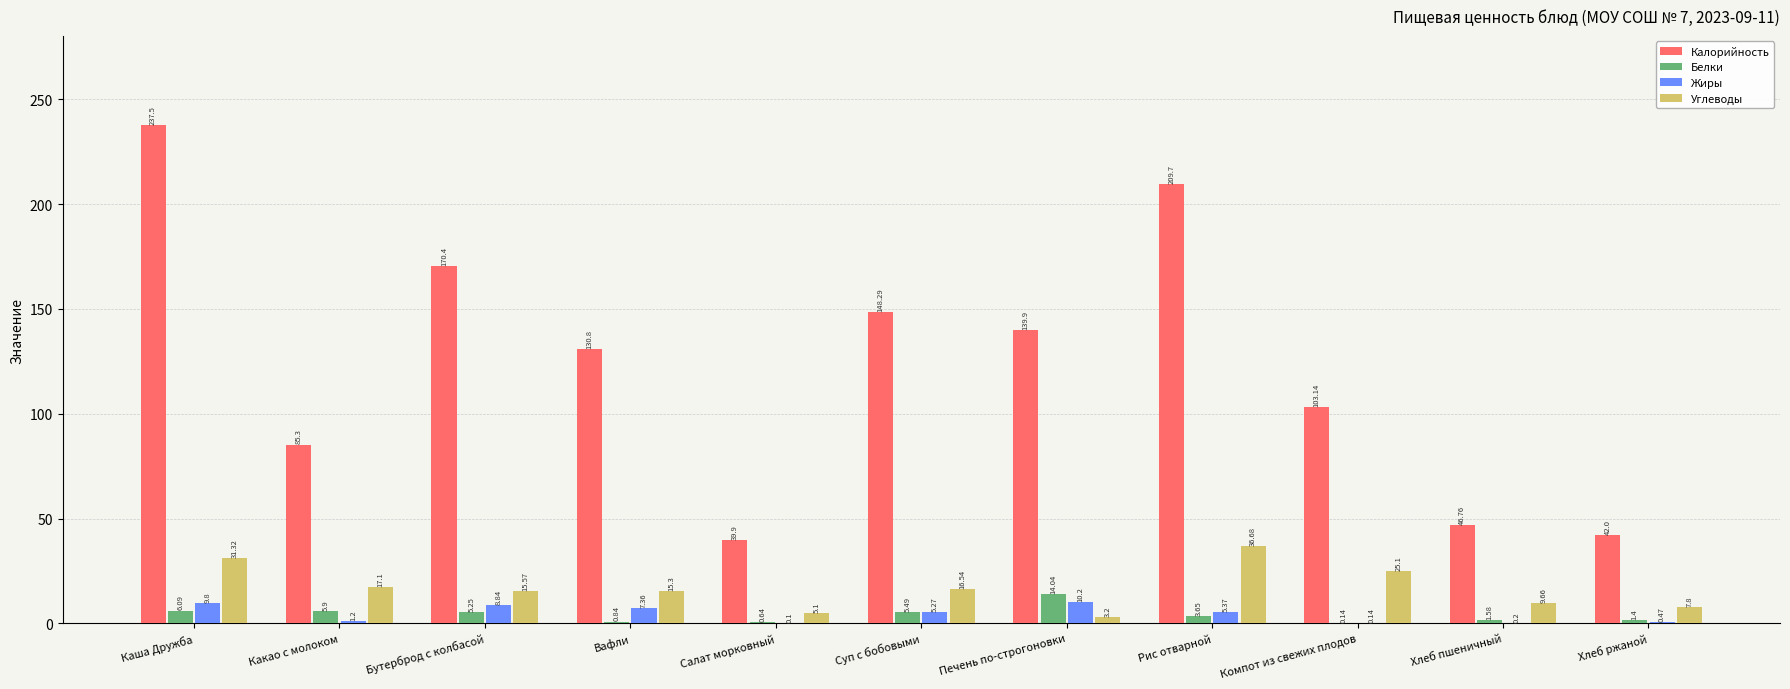

At which category is the sum across all series the highest?

Каша Дружба